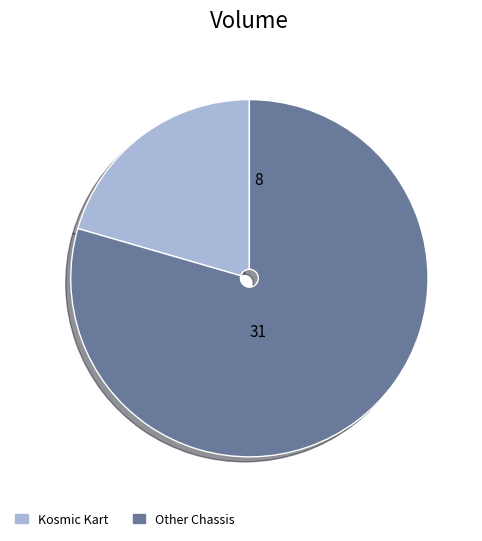

Is there a majority slice in this chart?

Yes